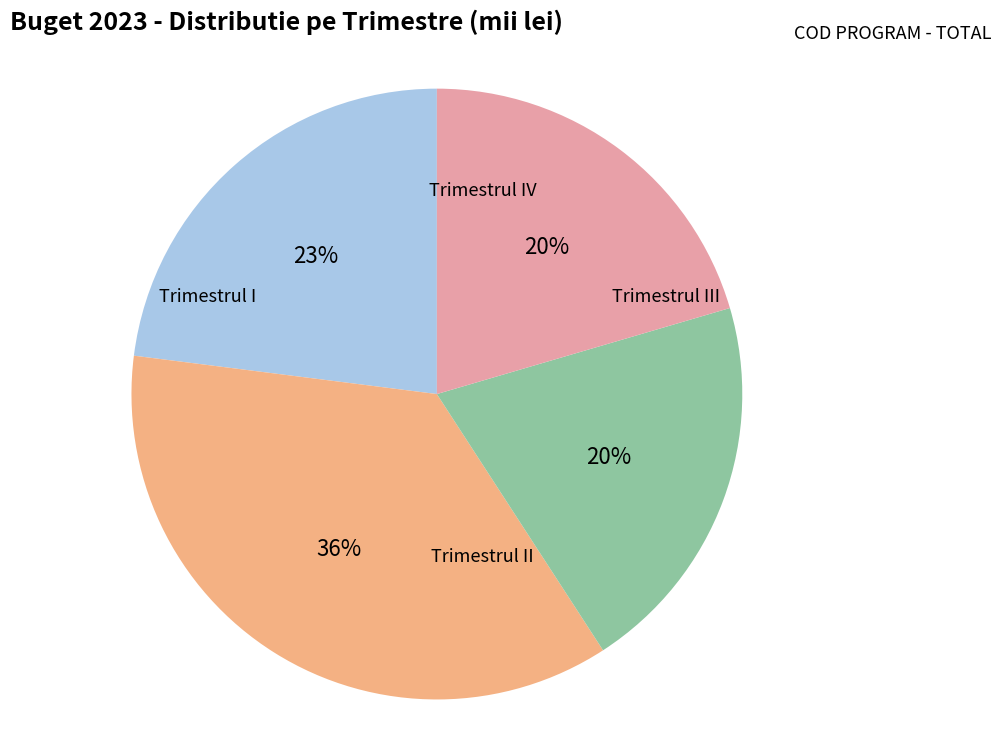

Is there any slice that represents more than half of the pie?

No